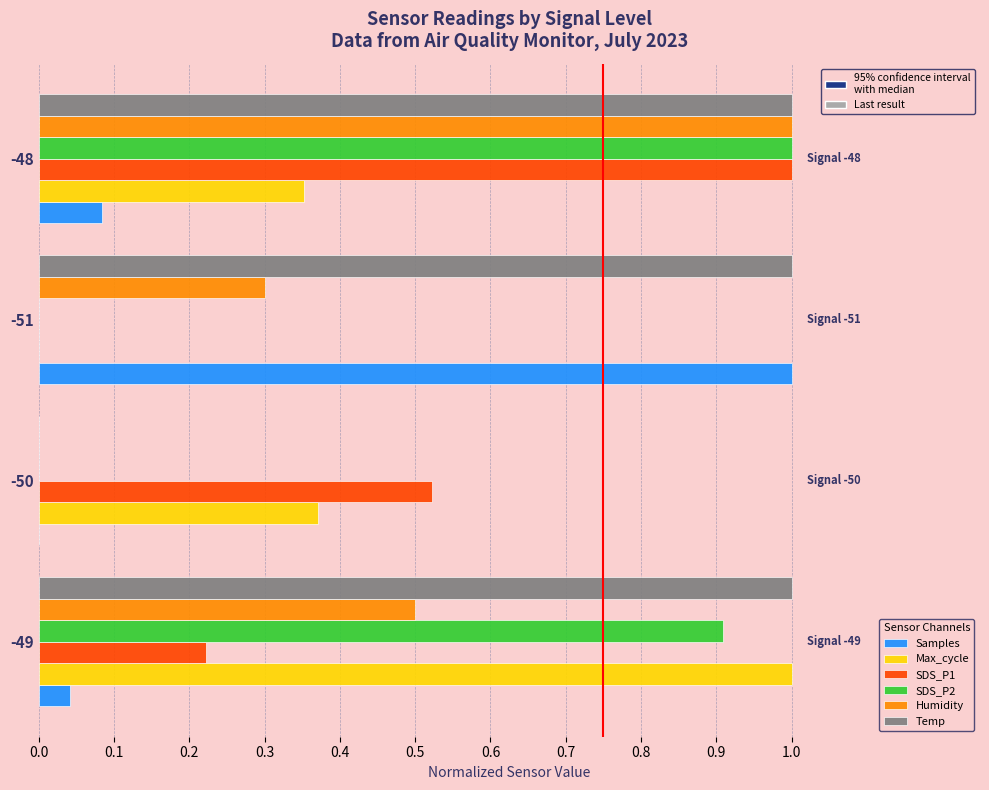

What is the maximum value shown in the chart?

1.0